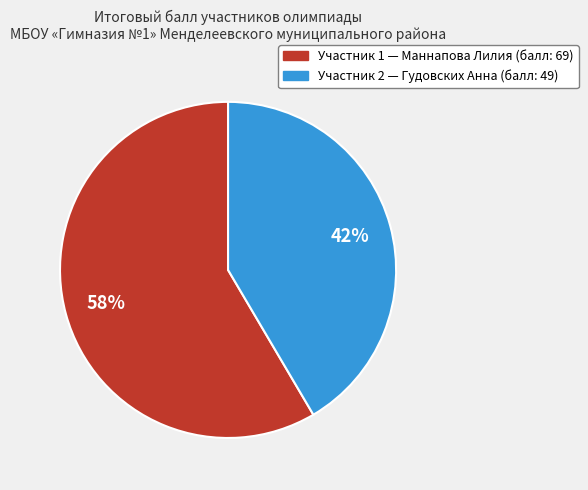

Does any single category account for the majority?

Yes